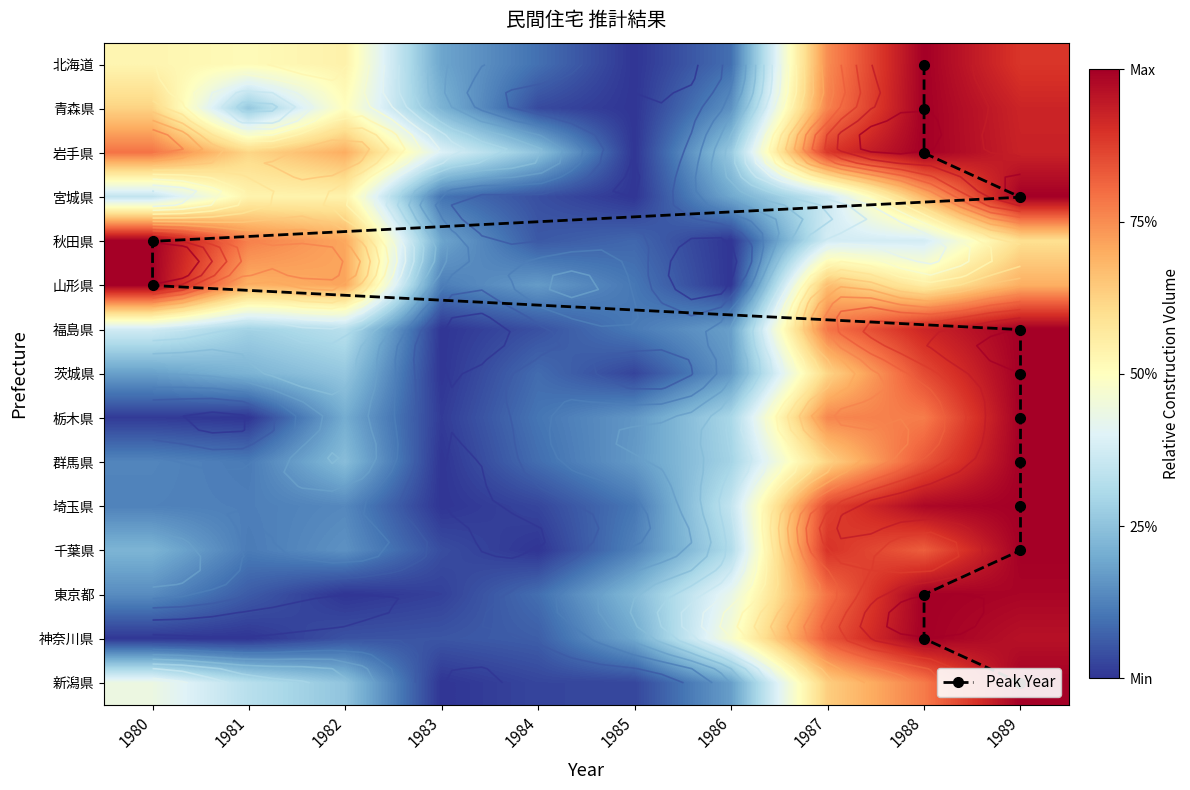

What is the difference between the maximum and minimum values in the 宮城県 series?

1.0